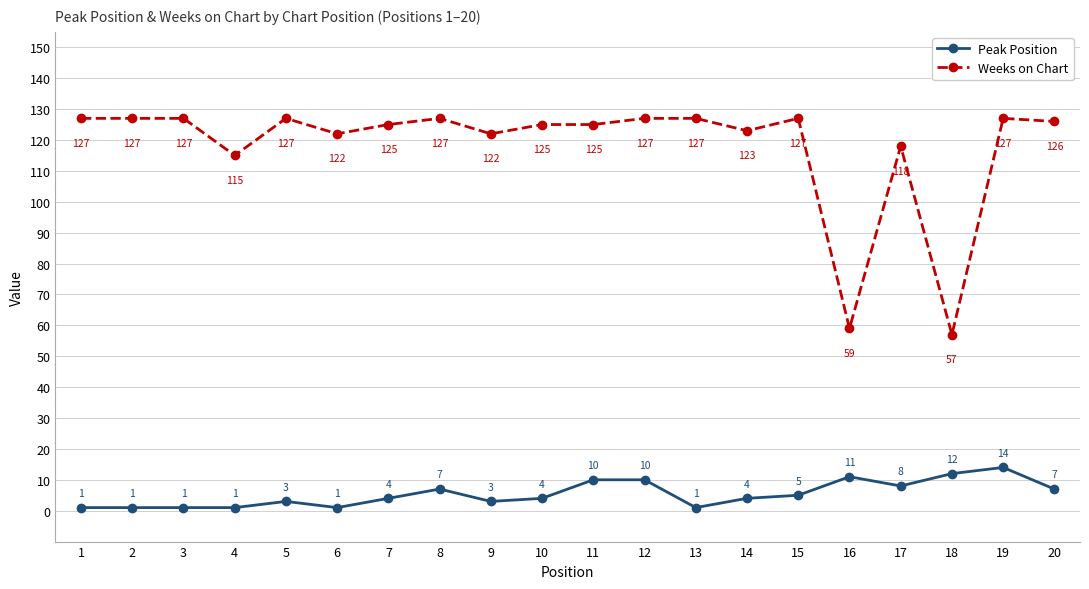

What is the value of the Weeks on Chart point at the 2nd from the left?

127